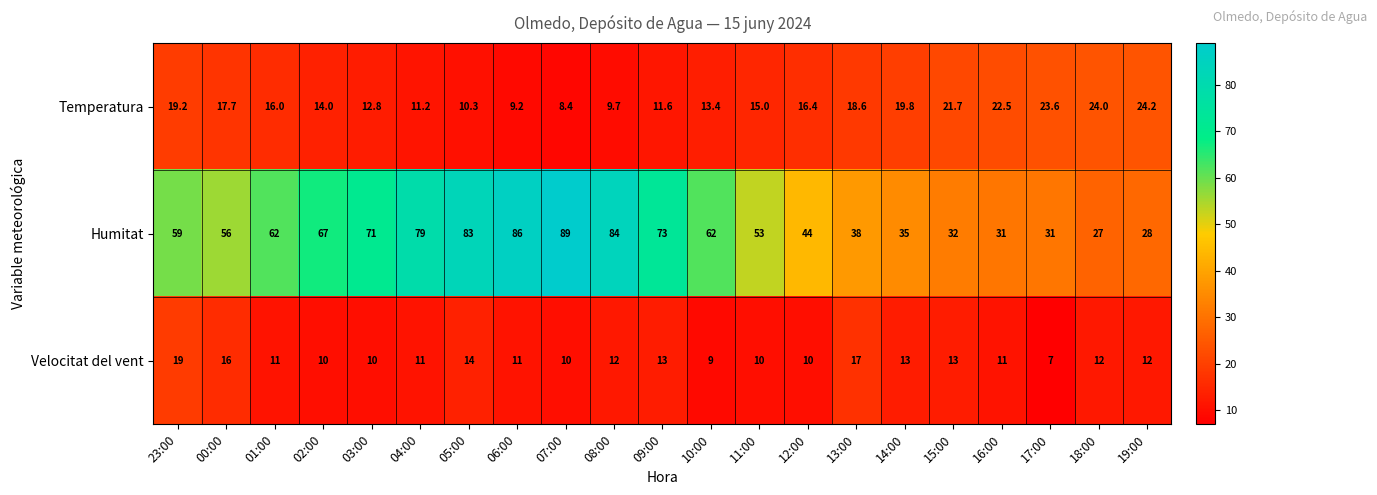

What is the minimum value shown in the chart?

7.0